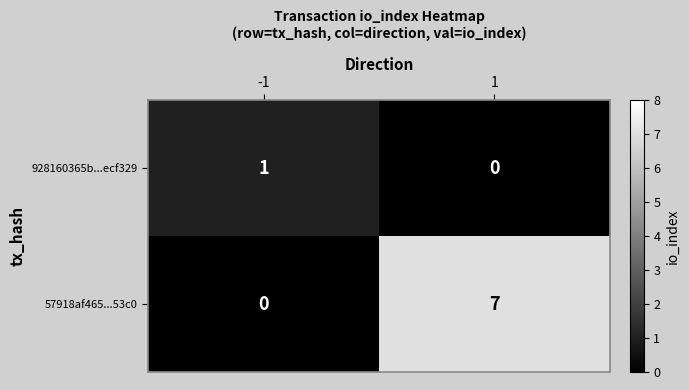

What is the total value across all series at 1?

7